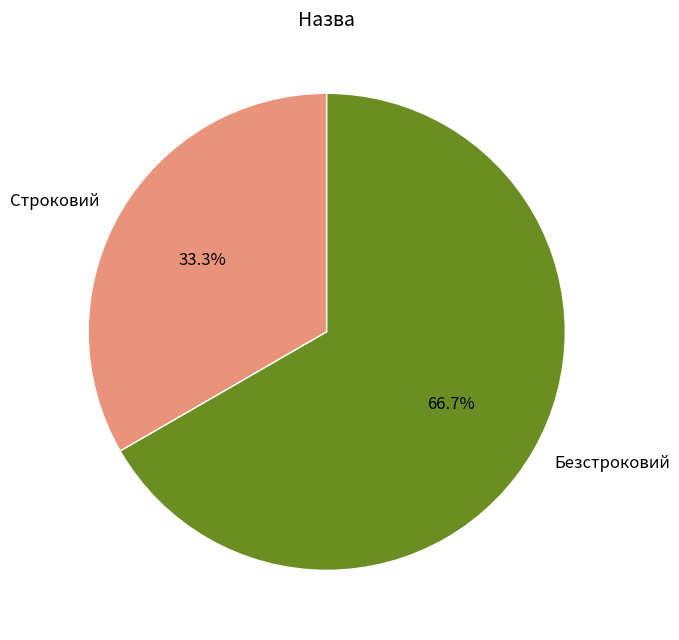

True or false: Безстроковий accounts for 67% of the total.

True